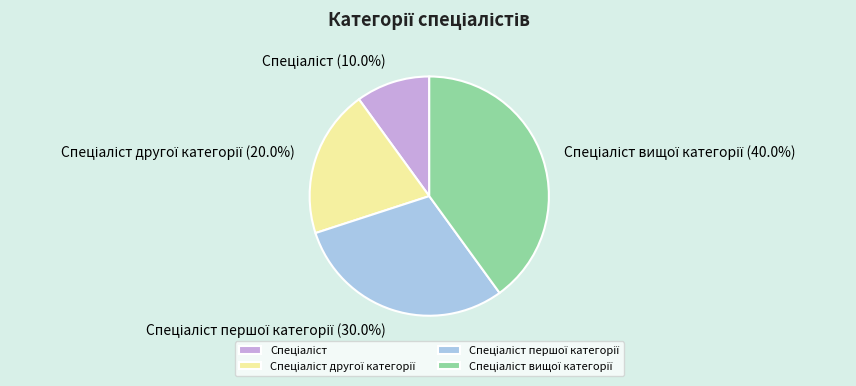

Is there any slice that represents more than half of the pie?

No